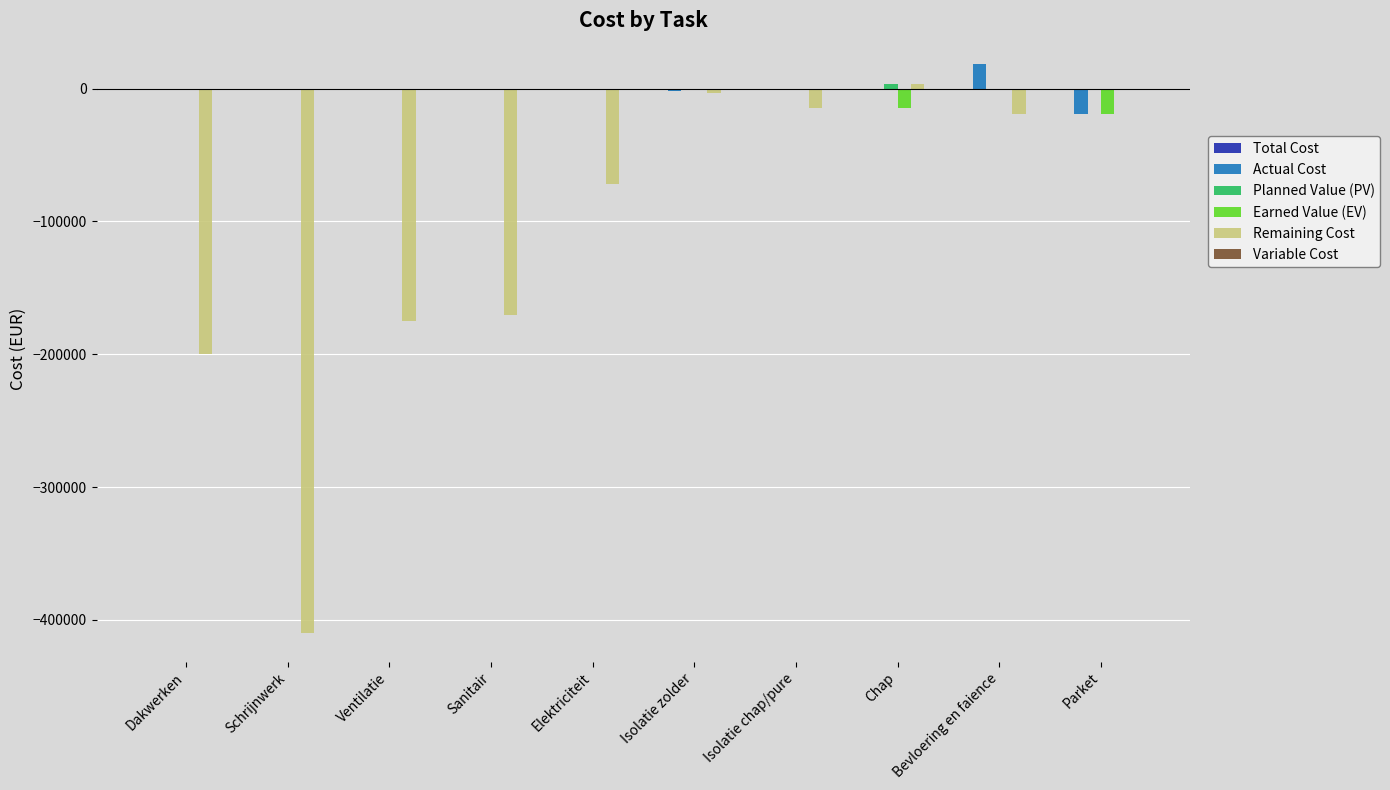

What is the sum of the Earned Value (EV) values at Parket and Sanitair?

-18750.0